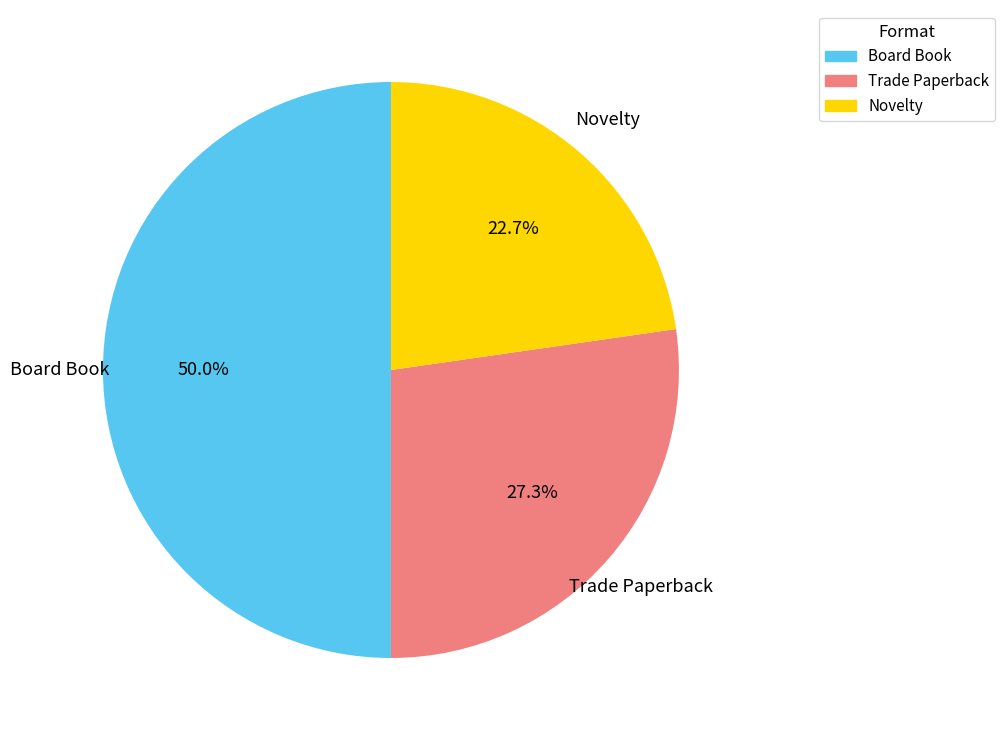

To the nearest percent, what is the average slice percentage?

33%